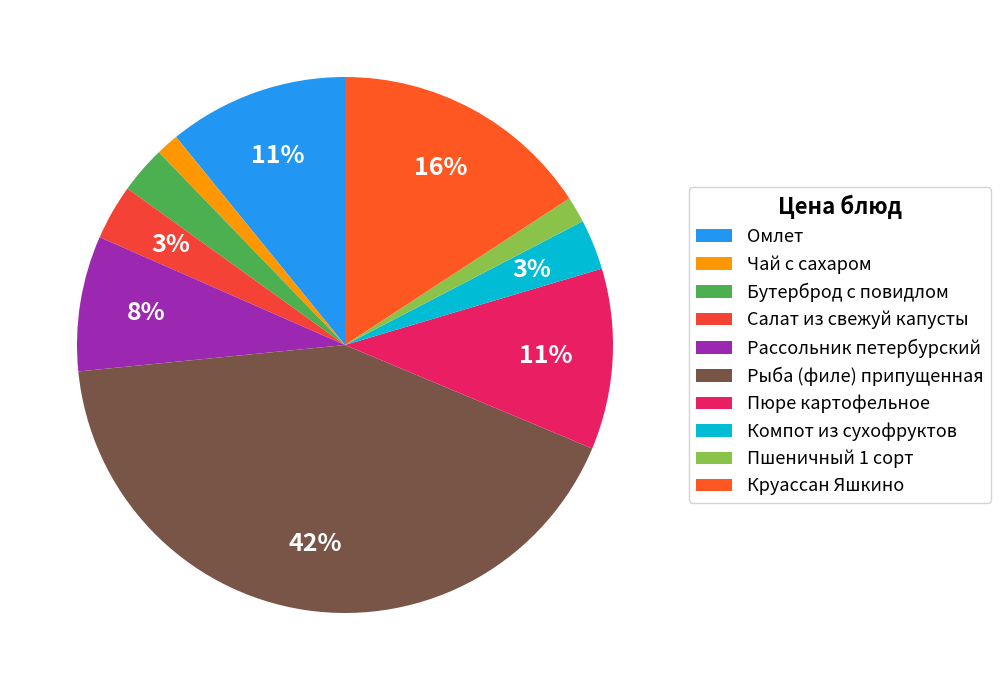

To the nearest percent, what portion does Пюре картофельное represent?

11%